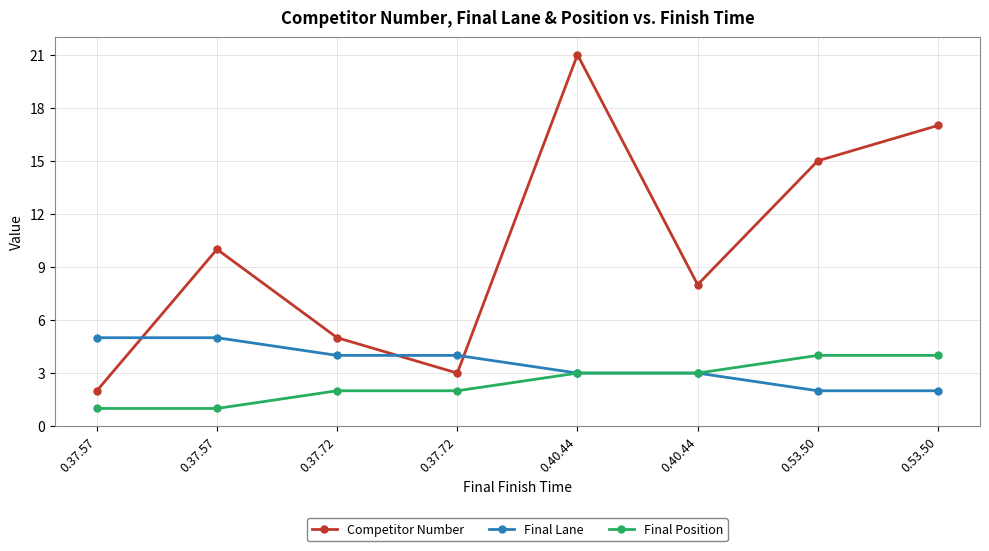

What is the label of the 4th point from the right?

0.40.44